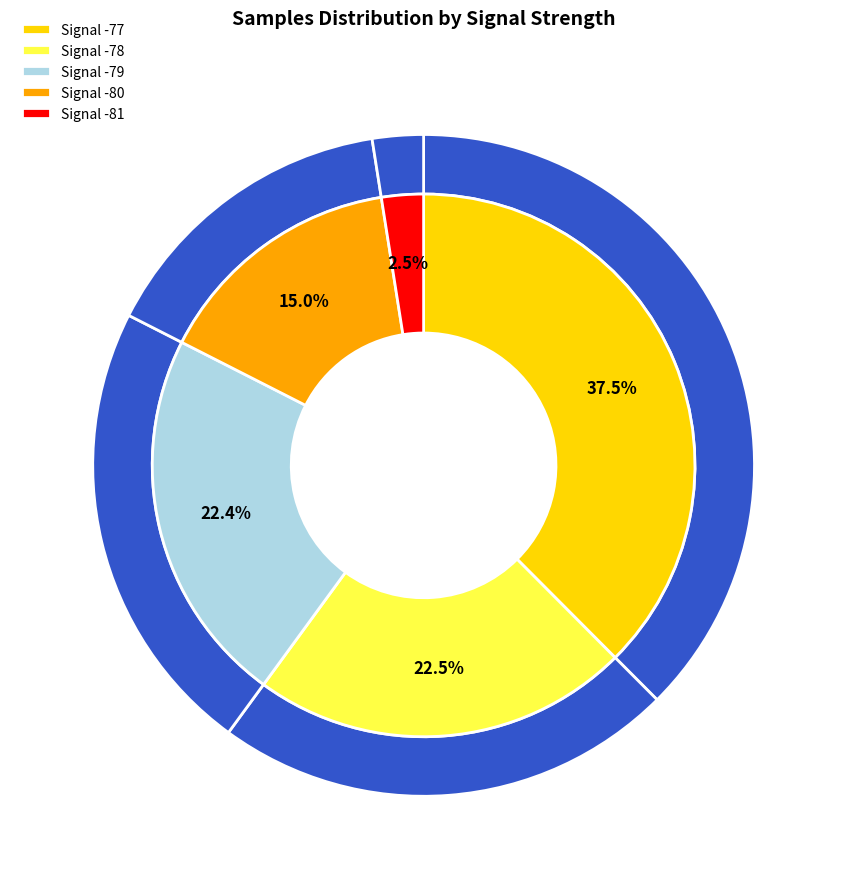

True or false: 27 accounts for 32% of the total.

False